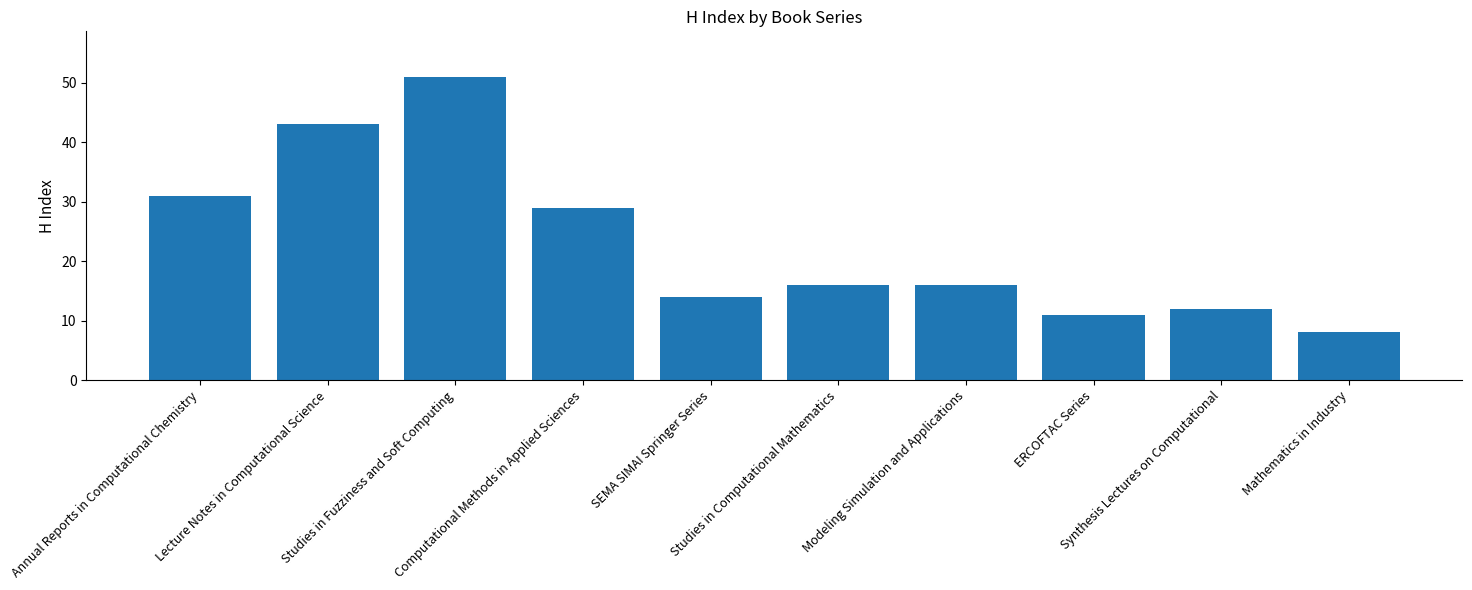

What is the label of the 4th bar from the right?

Modeling Simulation and Applications